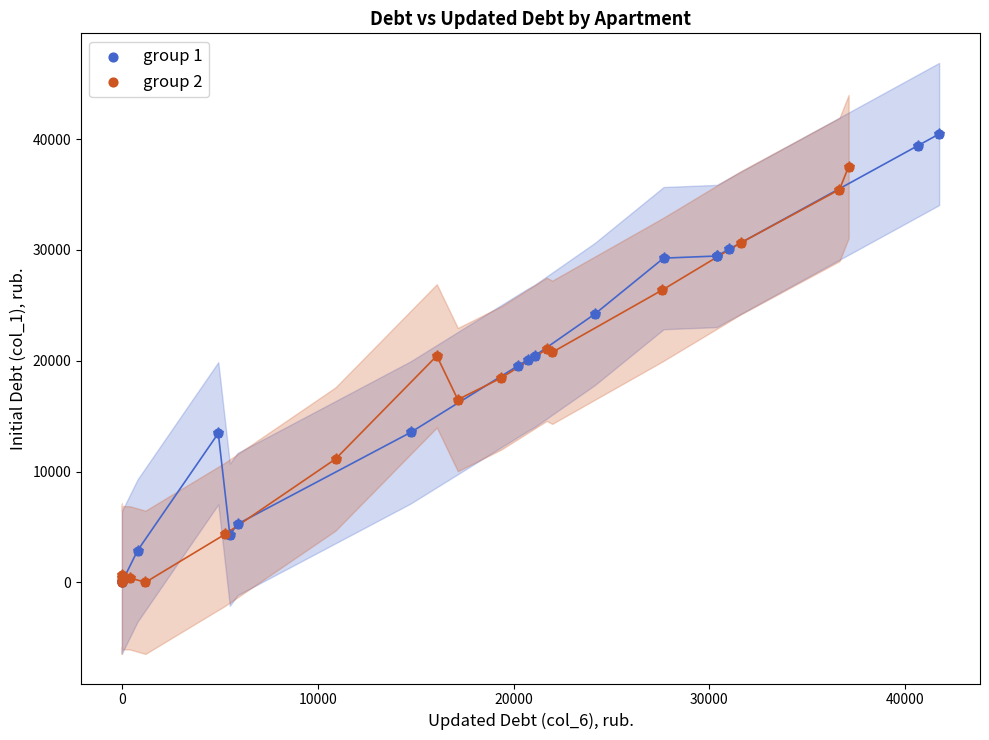

Which series contains the highest Y value?

group 1